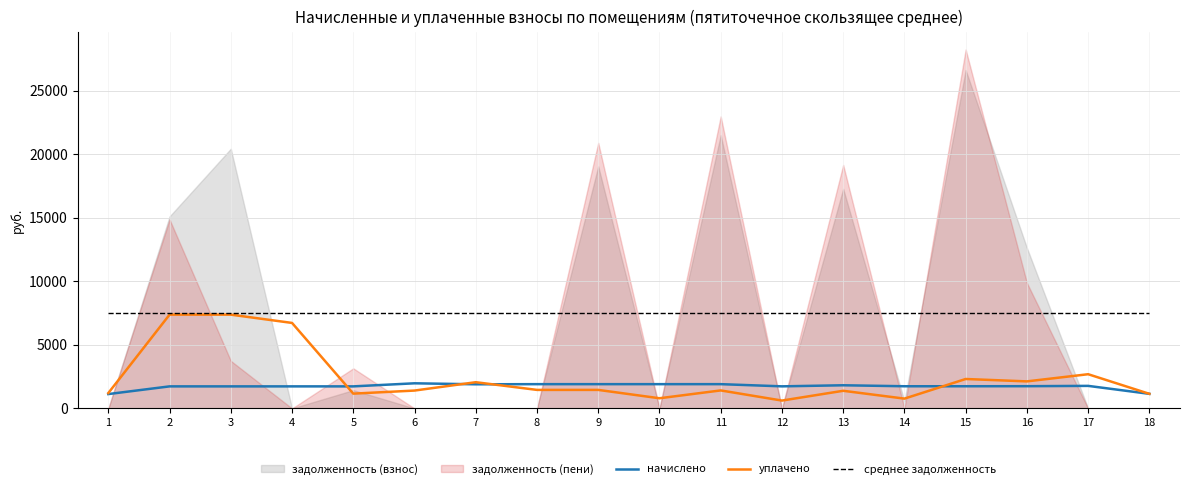

Does the chart have visible grid lines?

Yes